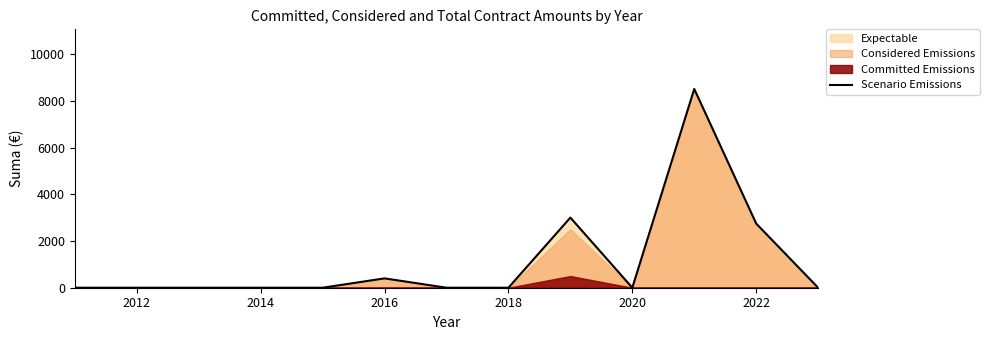

True or false: Scenario Emissions has a value of -5562.6 at 2020.

False